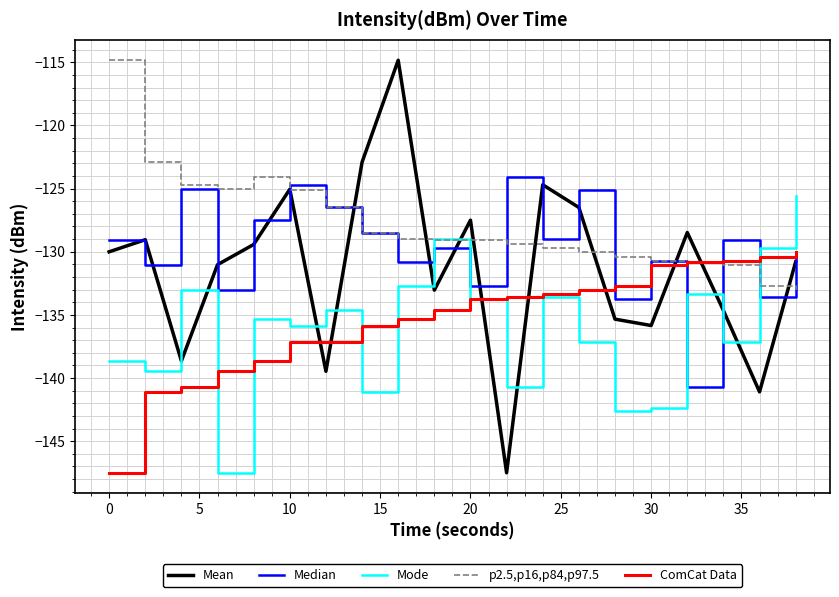

Does the chart have visible grid lines?

Yes